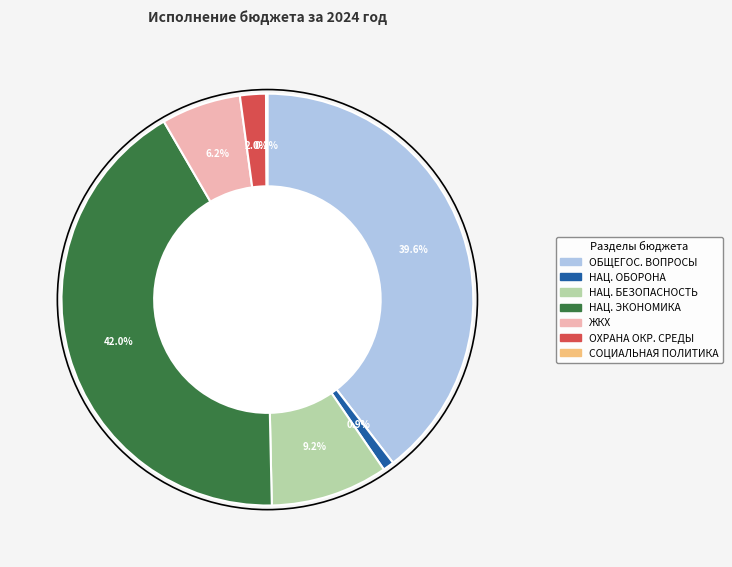

Which category has the biggest portion of the pie?

НАЦ. ЭКОНОМИКА